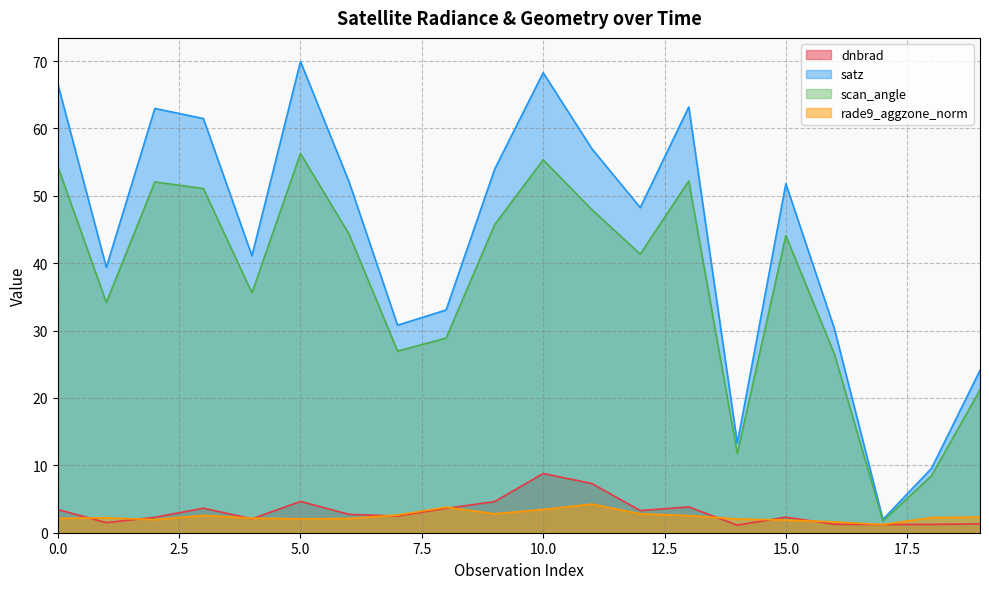

Which label corresponds to the largest value in the chart?

5.0